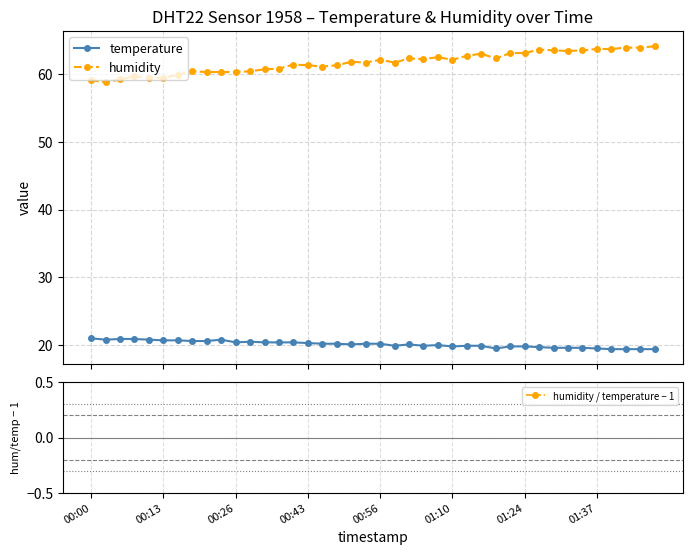

True or false: humidity and humidity / temperature − 1 intersect in this chart.

False